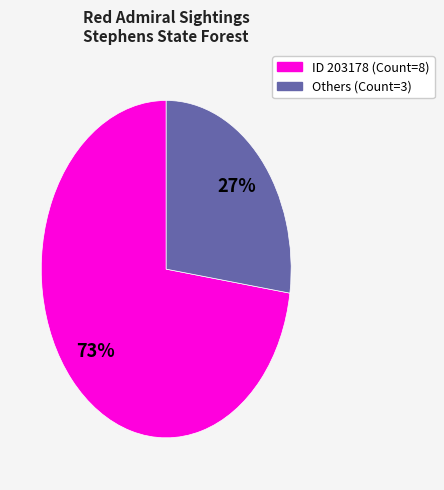

To the nearest percent, what is the average slice percentage?

50%